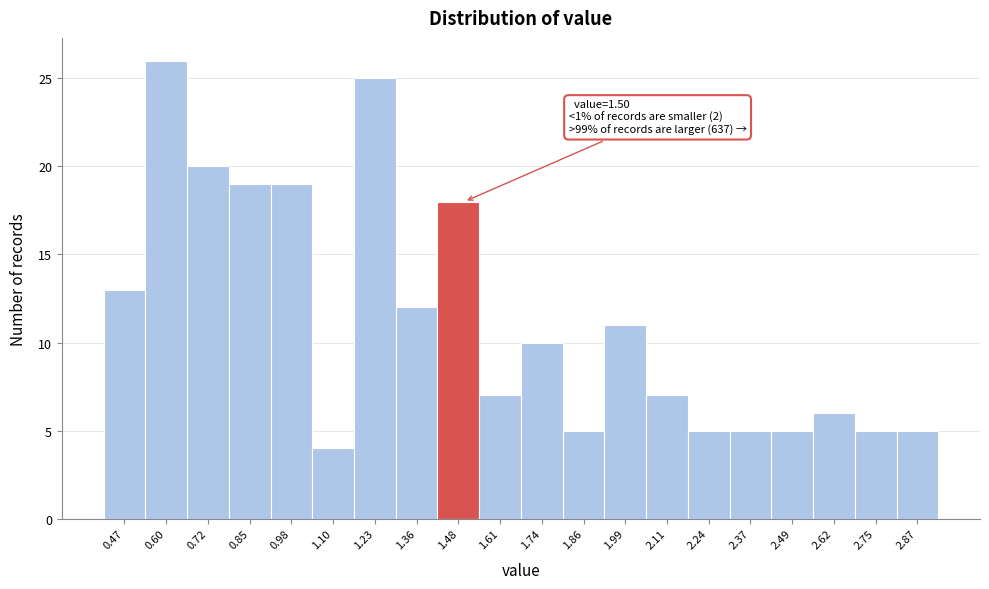

Reading left to right, list all the values displayed in this chart.

13	26	20	19	19	4	25	12	18	7	10	5	11	7	5	5	5	6	5	5